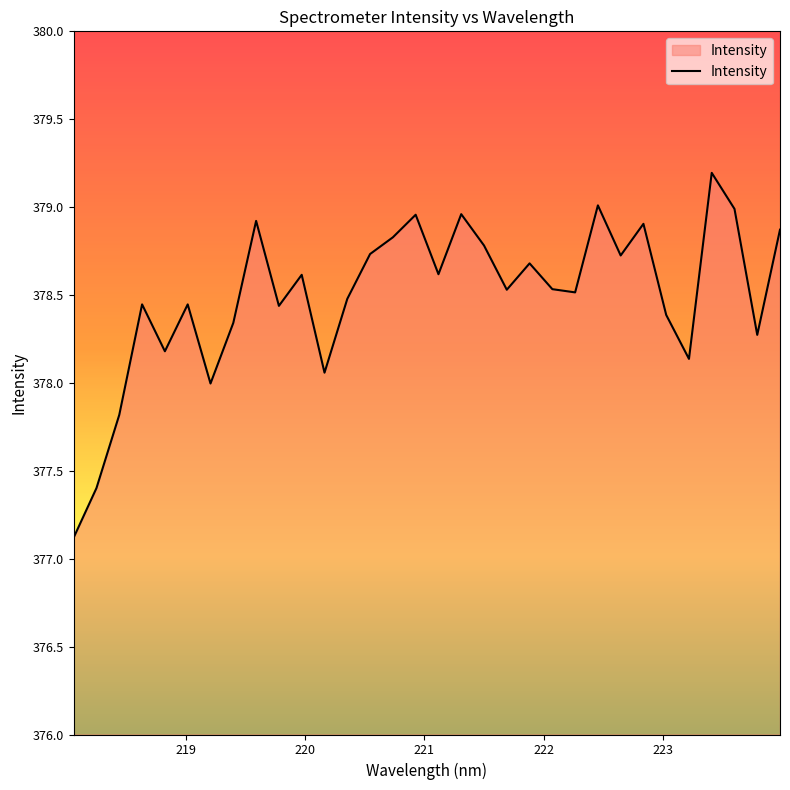

What is the minimum value shown in the chart?

377.1